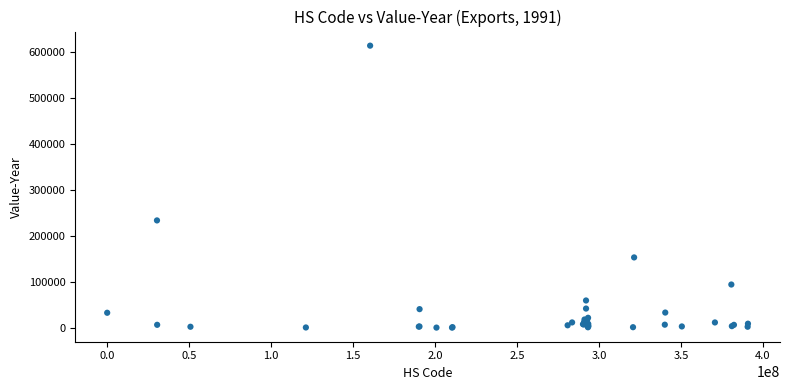

What Y value in the scatter plot is closest to 306971?

233470